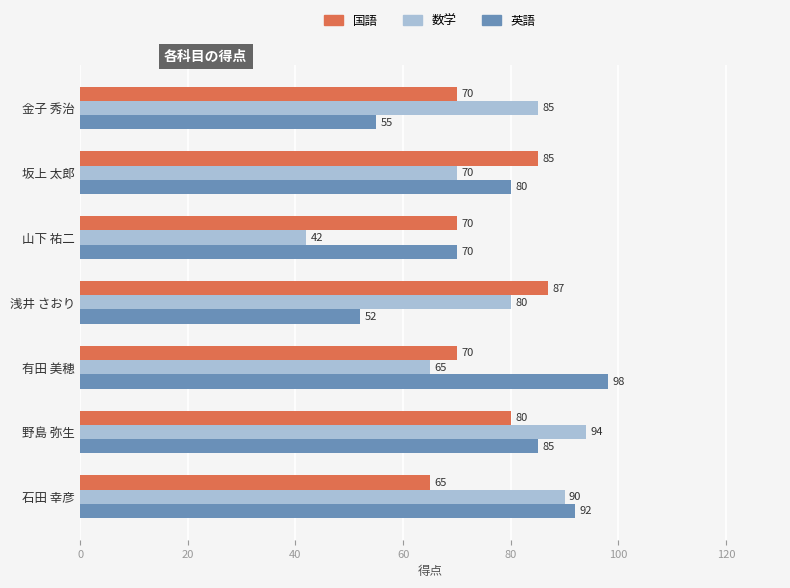

What is the difference between the maximum and second lowest values in the 国語 series?

17